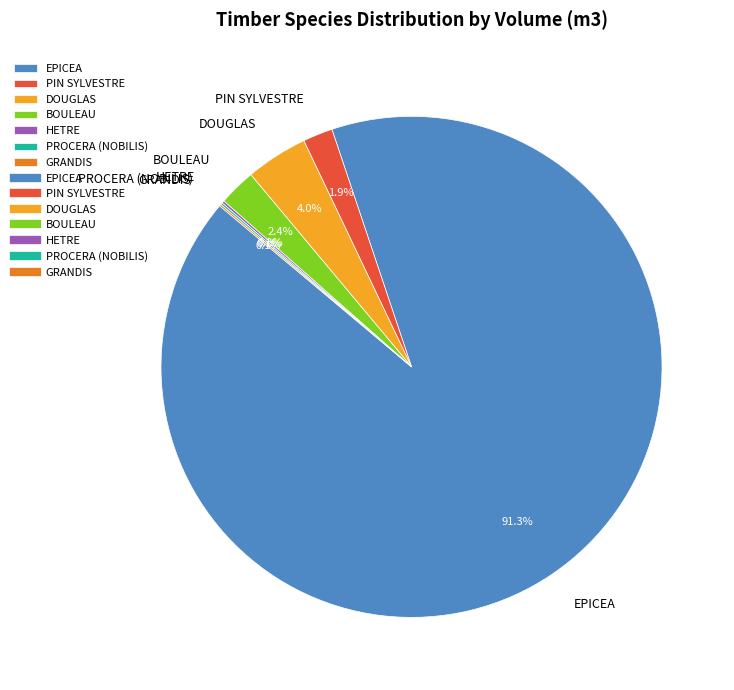

How much of the chart is everything except DOUGLAS?

96.0%